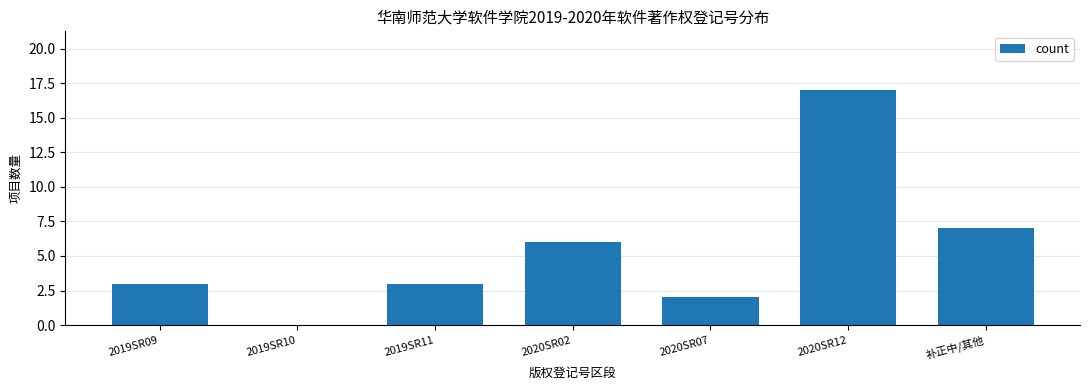

Reading right to left, what are all the values shown in this chart?

补正中/其他=7	2020SR12=17	2020SR07=2	2020SR02=6	2019SR11=3	2019SR10=0	2019SR09=3